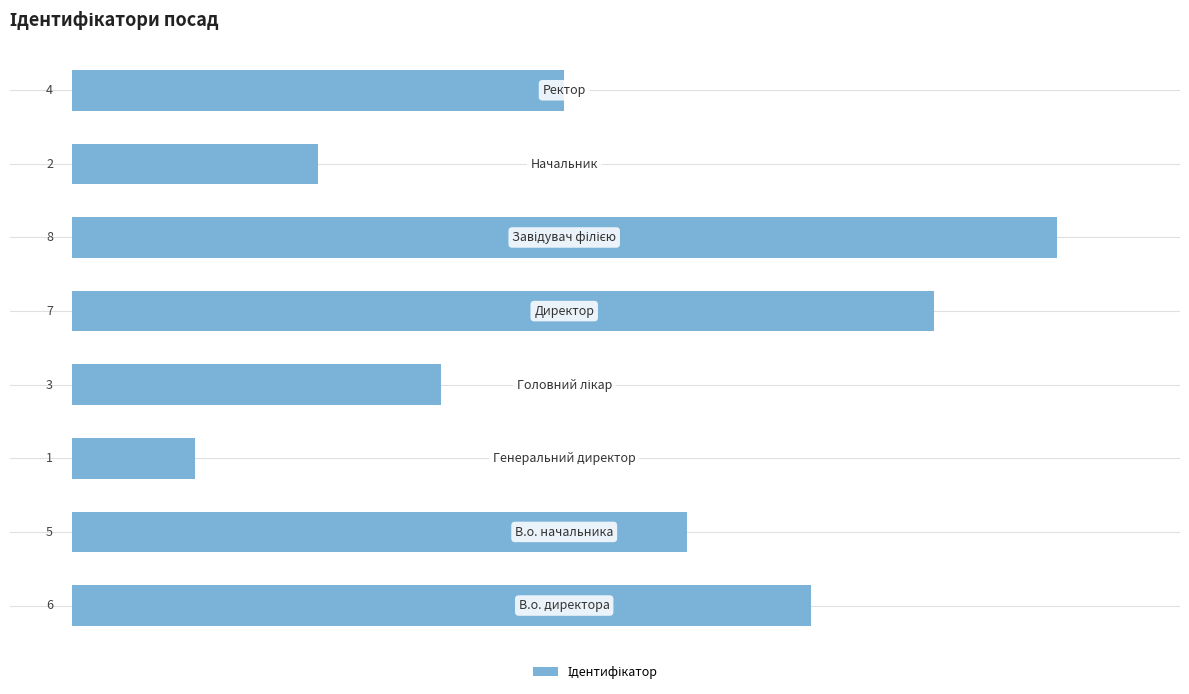

Reading bottom to top, what are all the values shown in this chart?

6	5	1	3	7	8	2	4